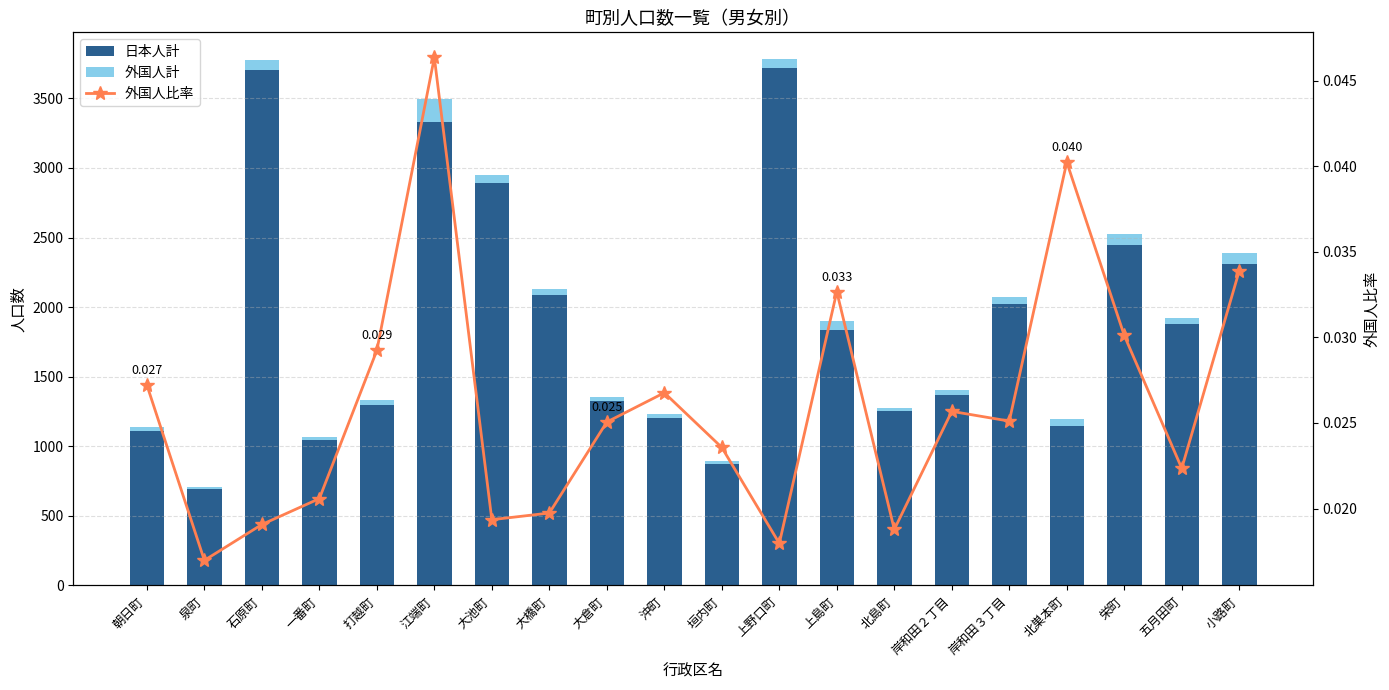

What are all the series names shown in the legend?

日本人計, 外国人計, 外国人比率